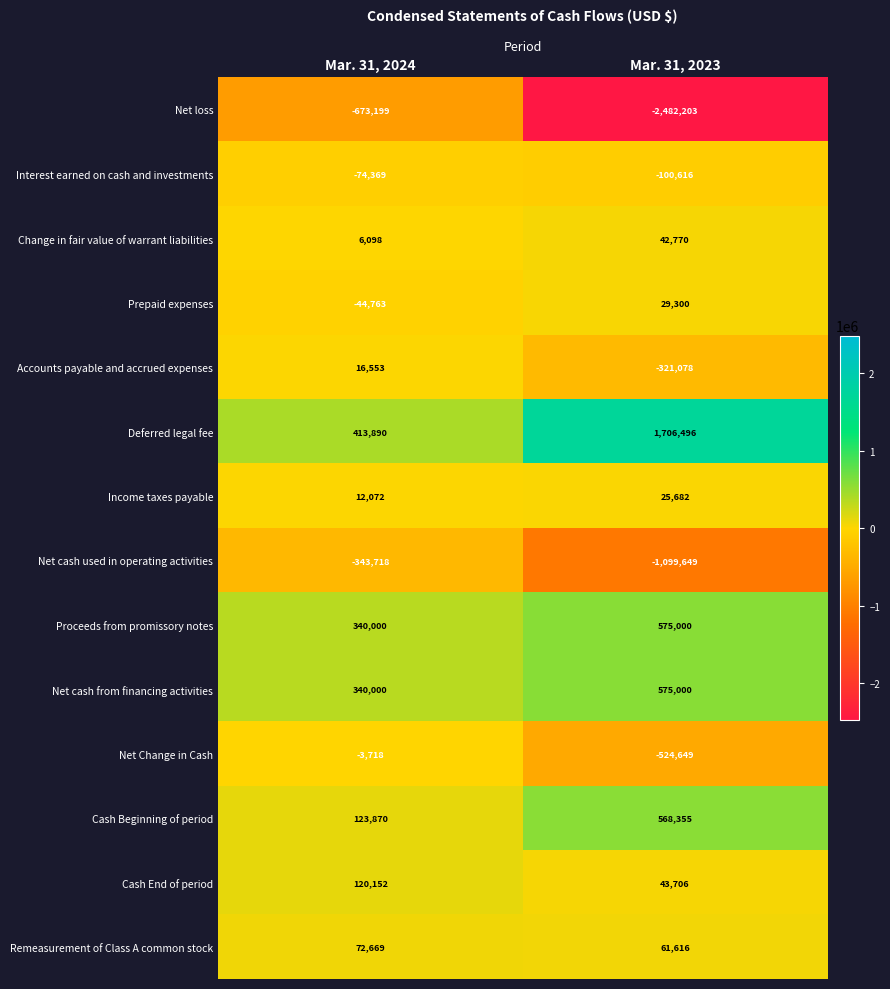

What is the difference between the maximum and minimum values in the Change in fair value of warrant liabilities series?

36672